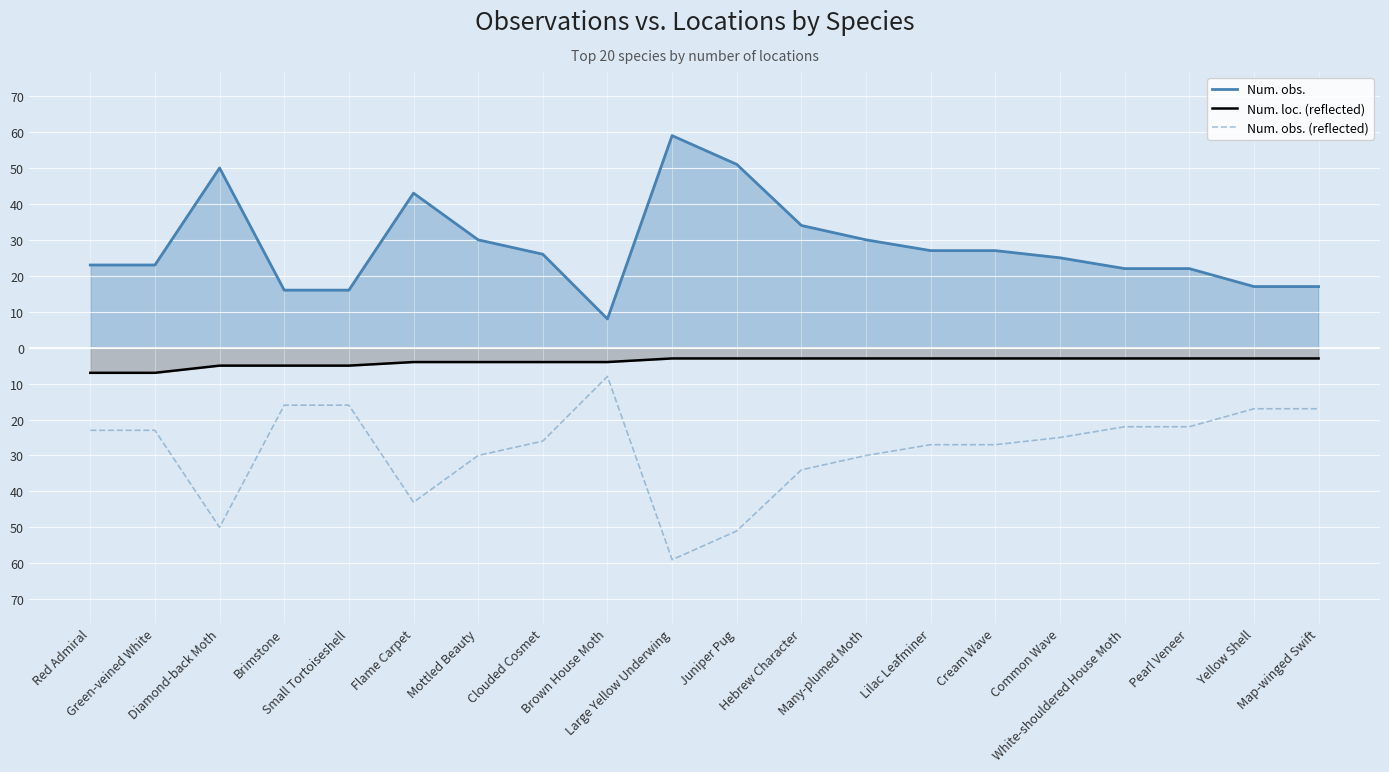

What is the total value across all series at Brimstone?

-5